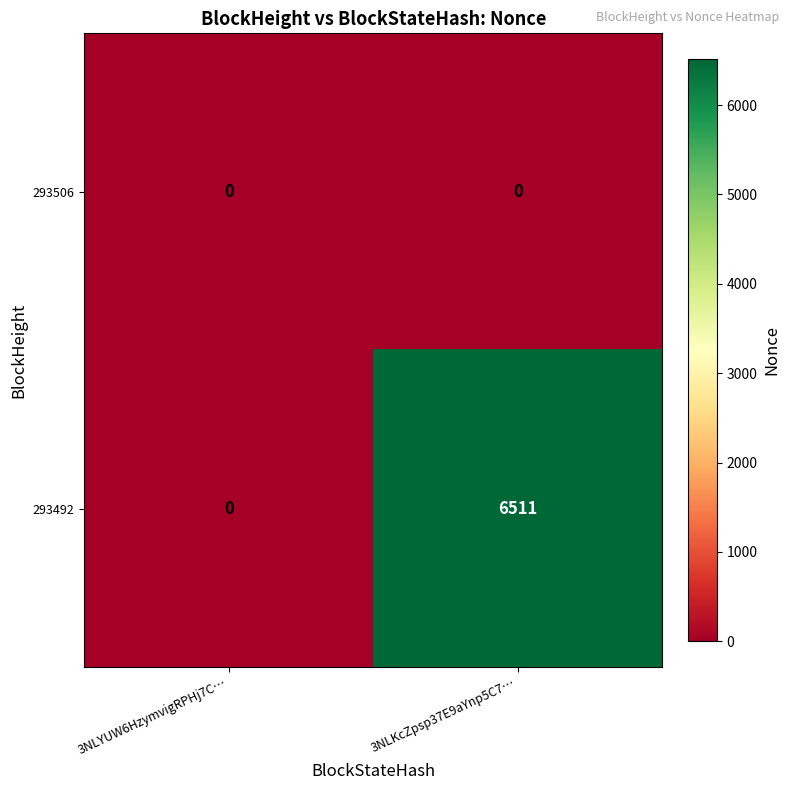

How many distinct data groups are displayed?

2